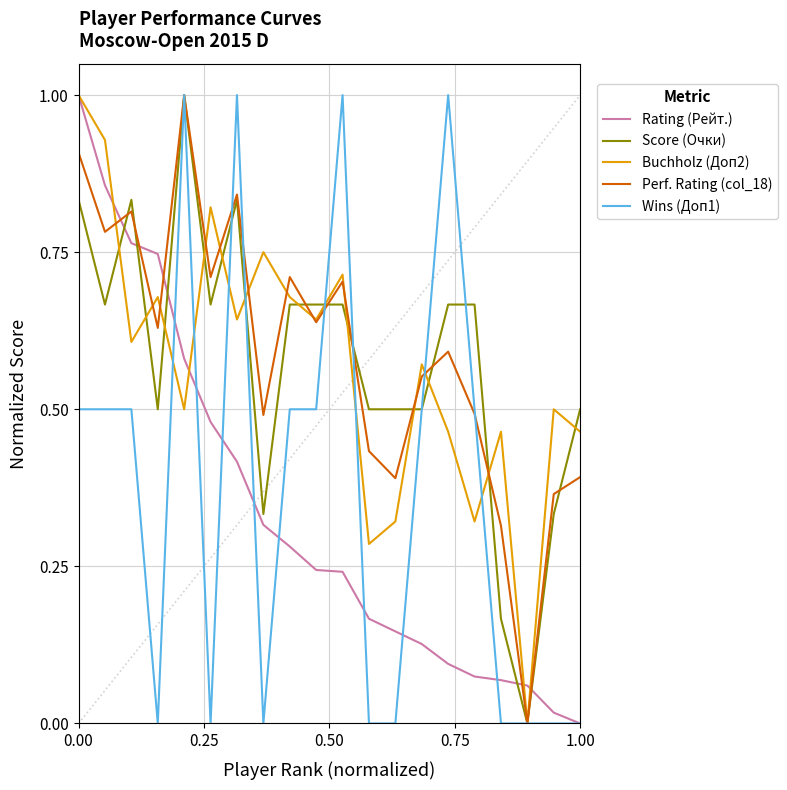

What is the greatest value displayed?

1.0